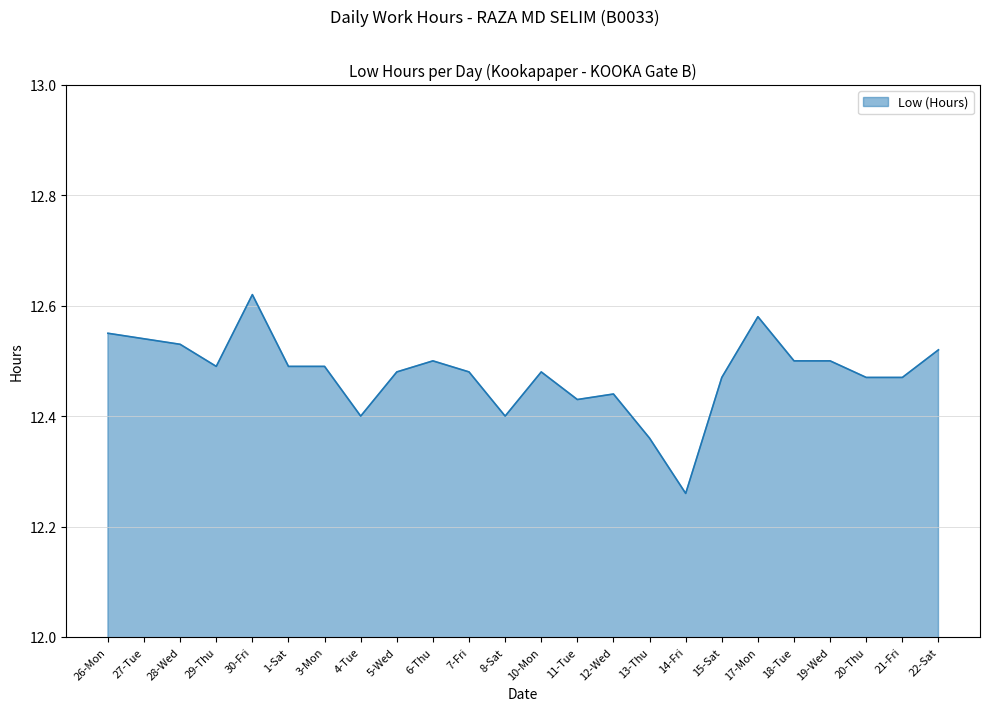

At which category does the chart reach its peak across all series?

30-Fri